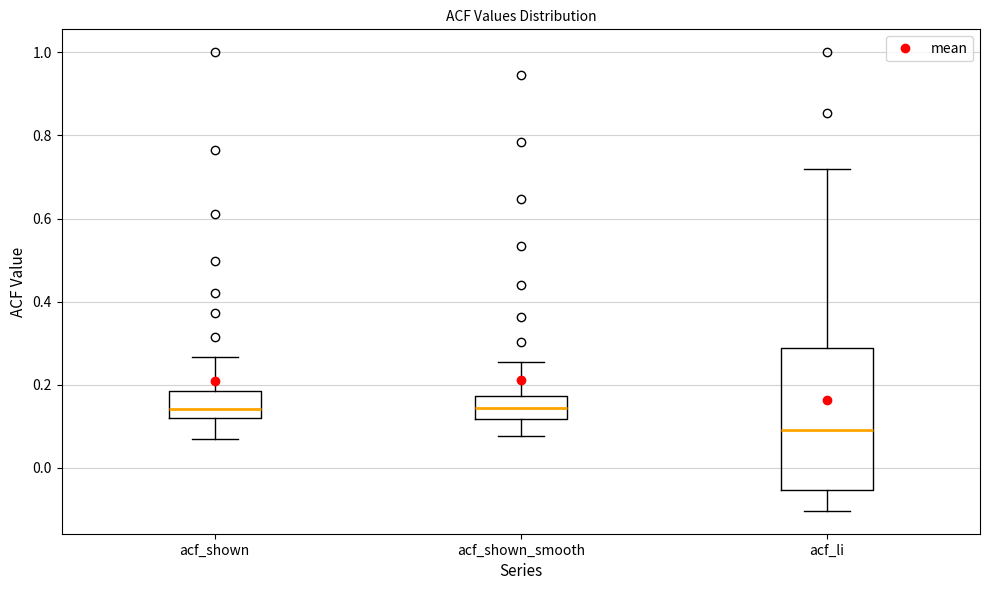

Which box is the tallest, from its lower edge to its upper edge?

acf_li